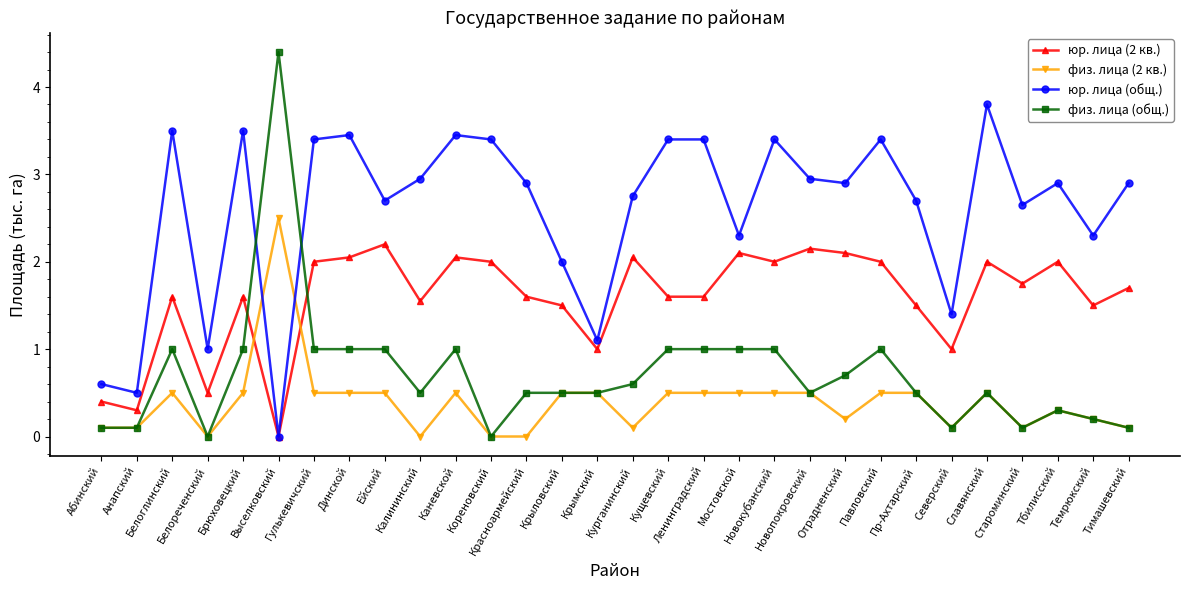

Which series has the widest spread of values?

физ. лица (общ.)